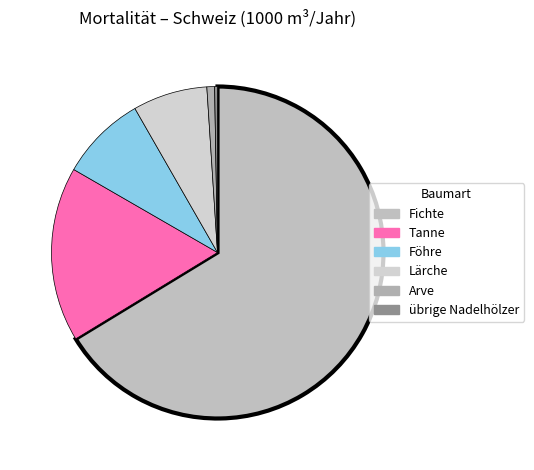

How many segments does this pie chart have?

6